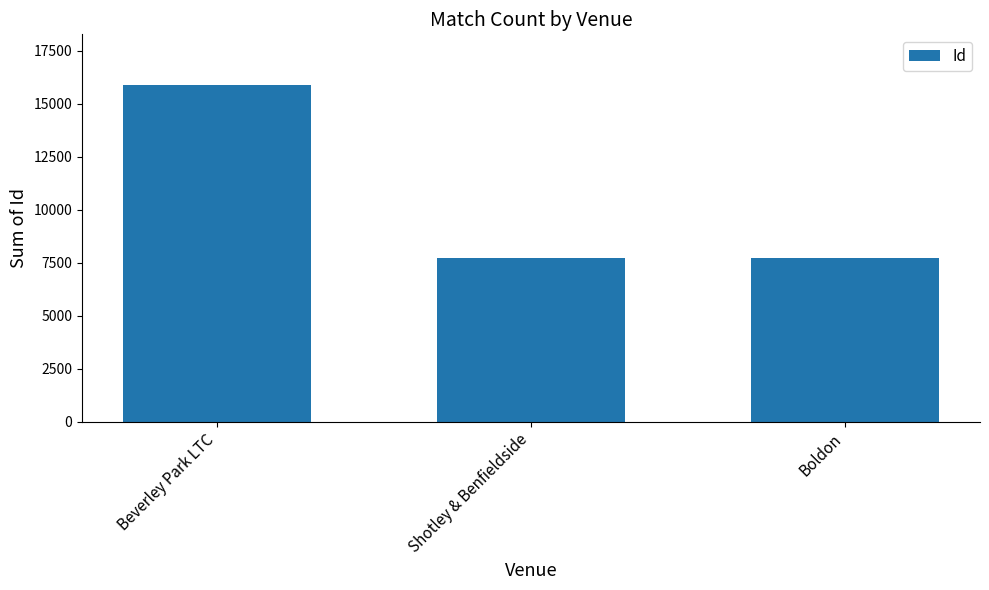

At which label does the data first exceed 7705?

Beverley Park LTC